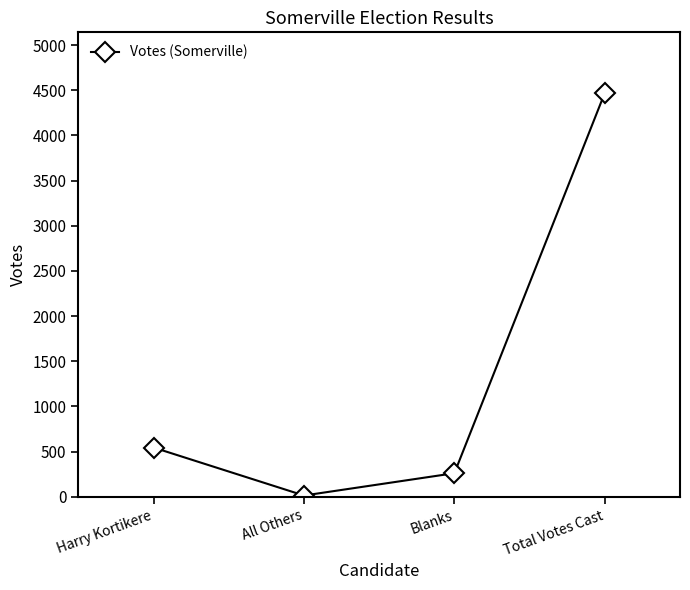

At which label is the value closest to 2242?

Harry Kortikere